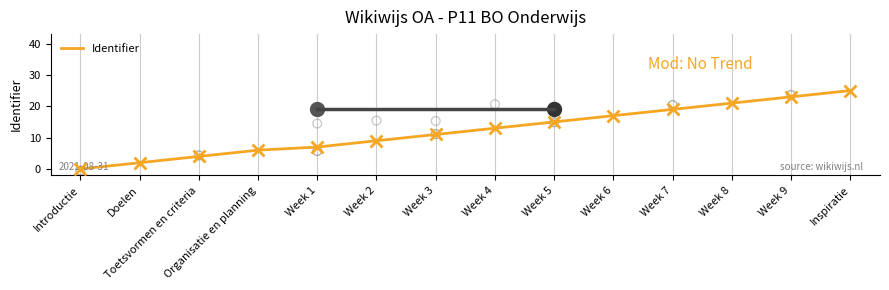

What is the ratio of the value at Toetsvormen en criteria to the value at Week 7?

0.2